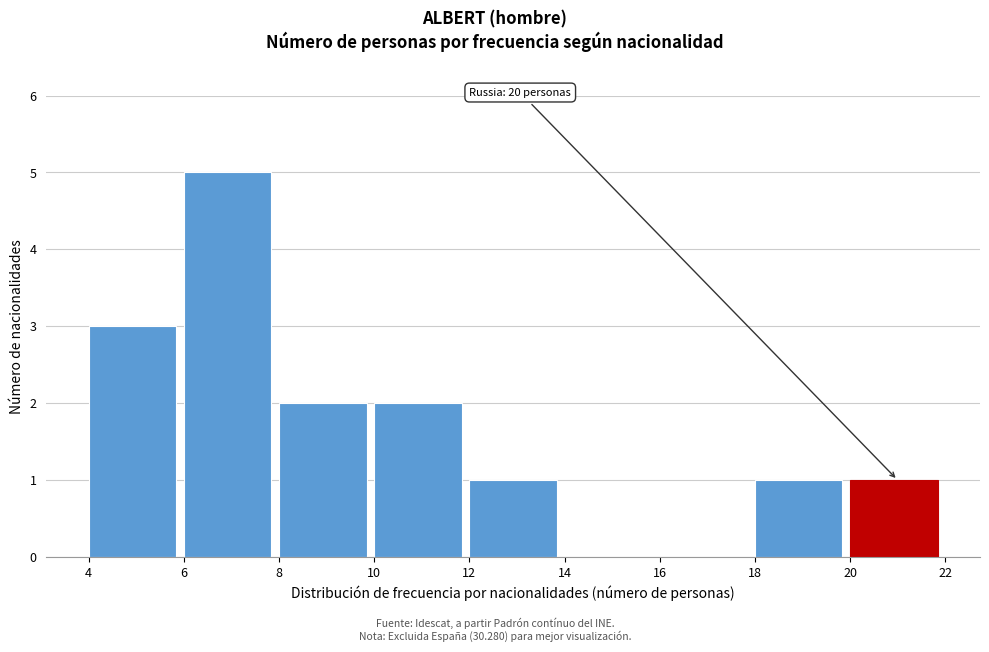

Which range on the x-axis has the tallest bar?

6 to 8